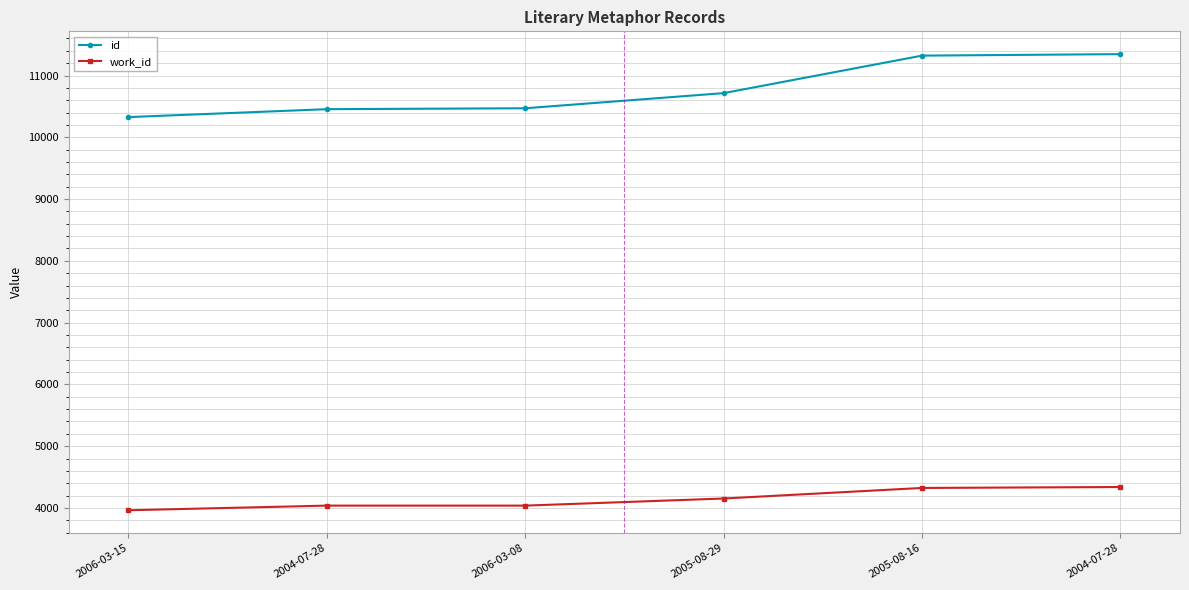

The value of id at 2004-07-28 is 15384. True or false?

False